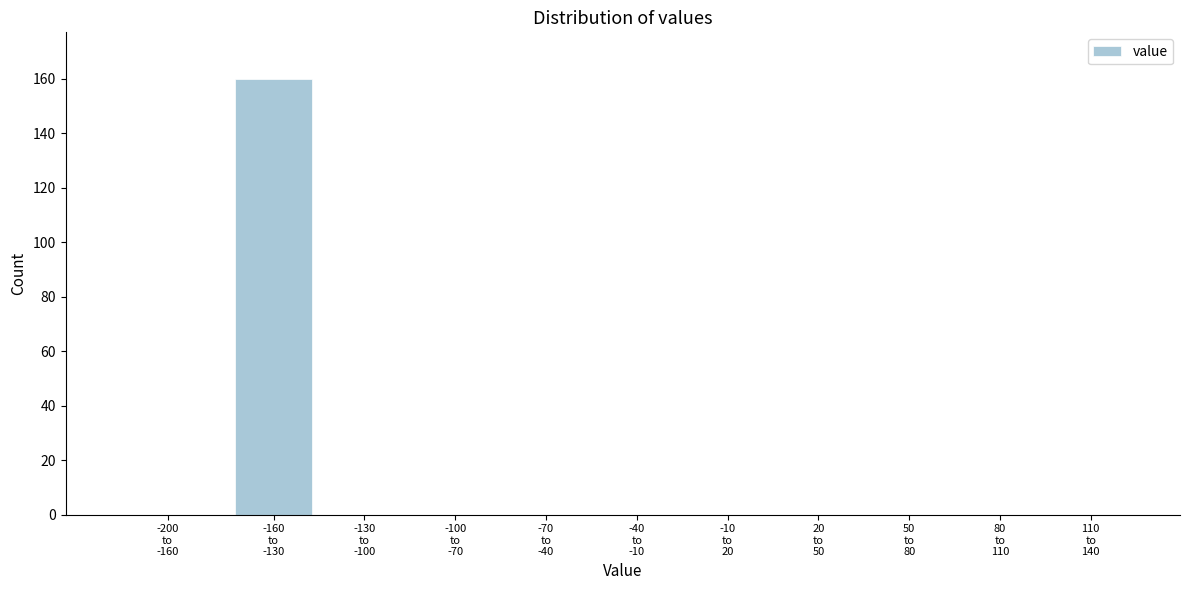

What is the sum of all values?

160